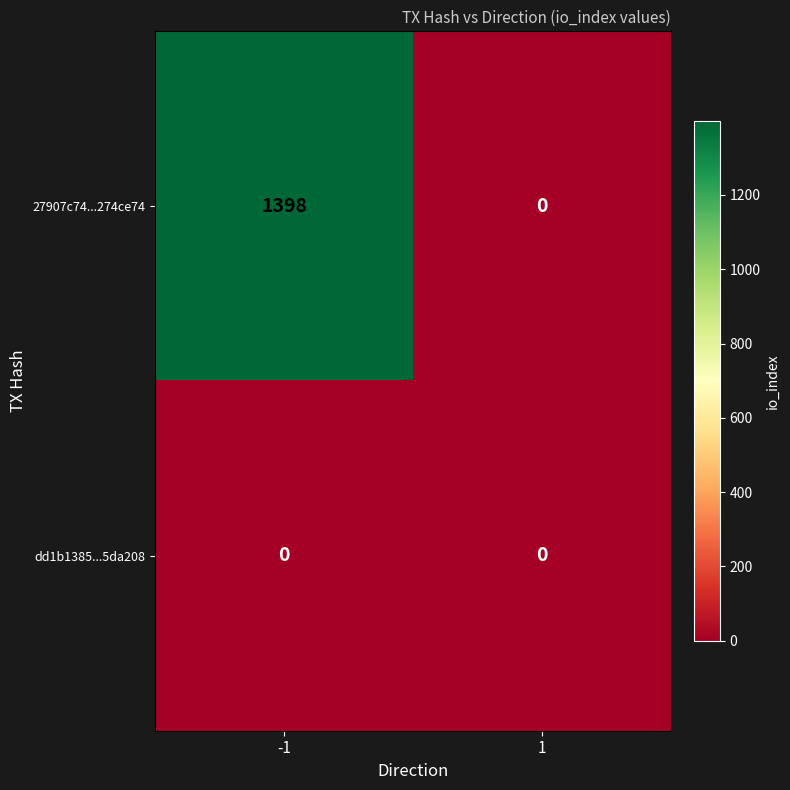

List the series in order of their peak value, lowest first.

dd1b1385...5da208, 27907c74...274ce74